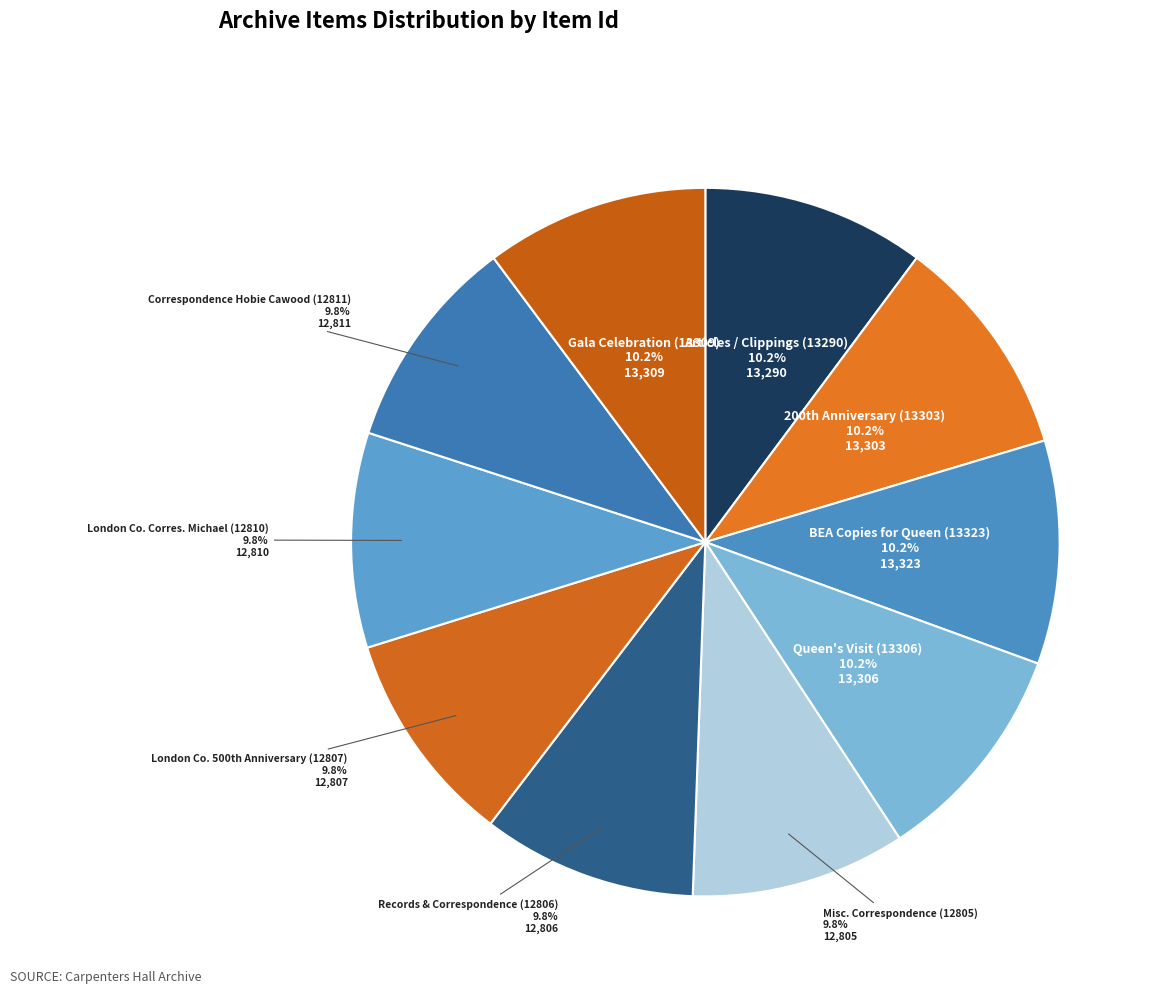

Is there a majority slice in this chart?

No